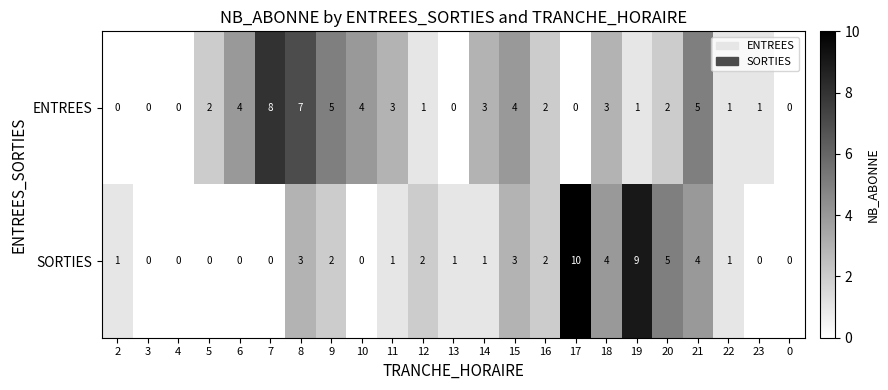

How many positive values does the SORTIES series have?

15